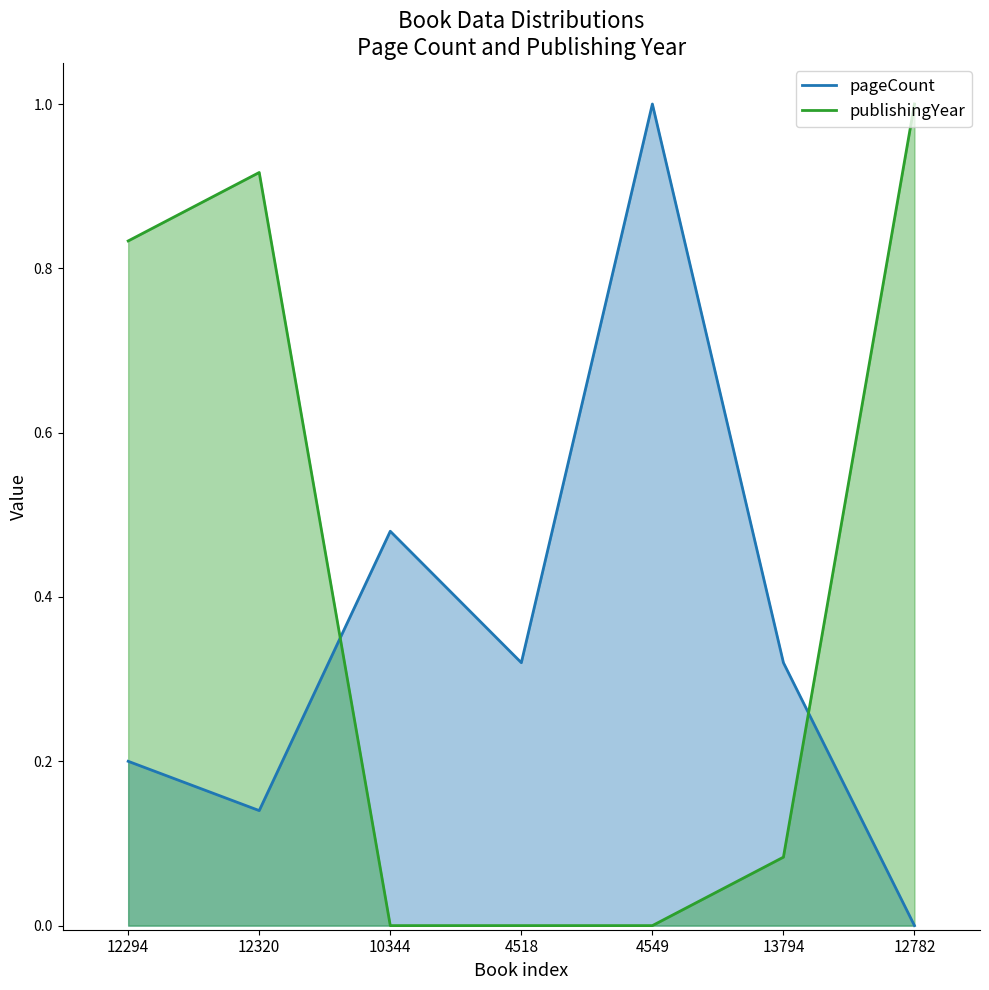

How many series are shown in this chart?

2